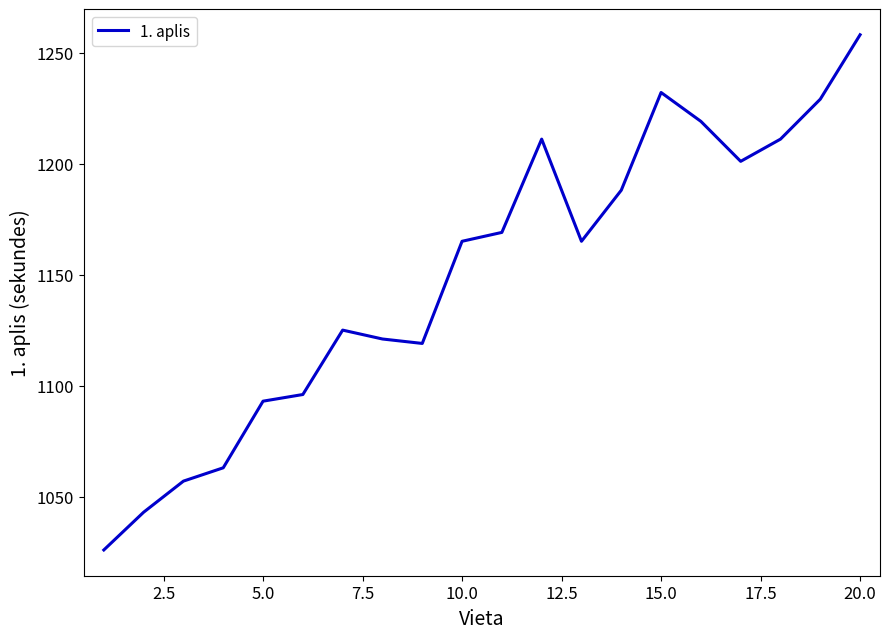

What is the smallest value displayed?

1026